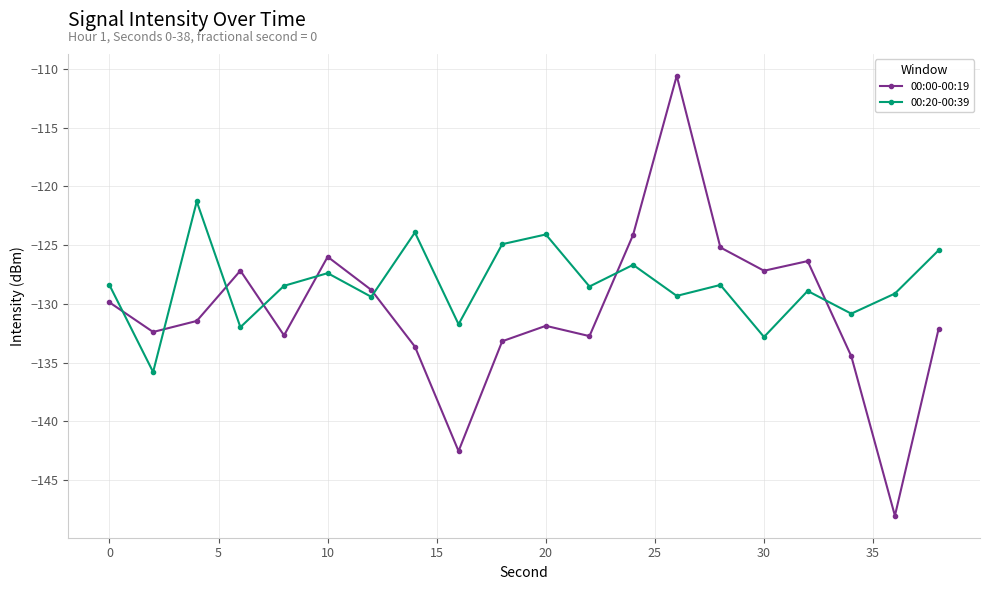

Which series has the largest total across all categories?

00:20-00:39